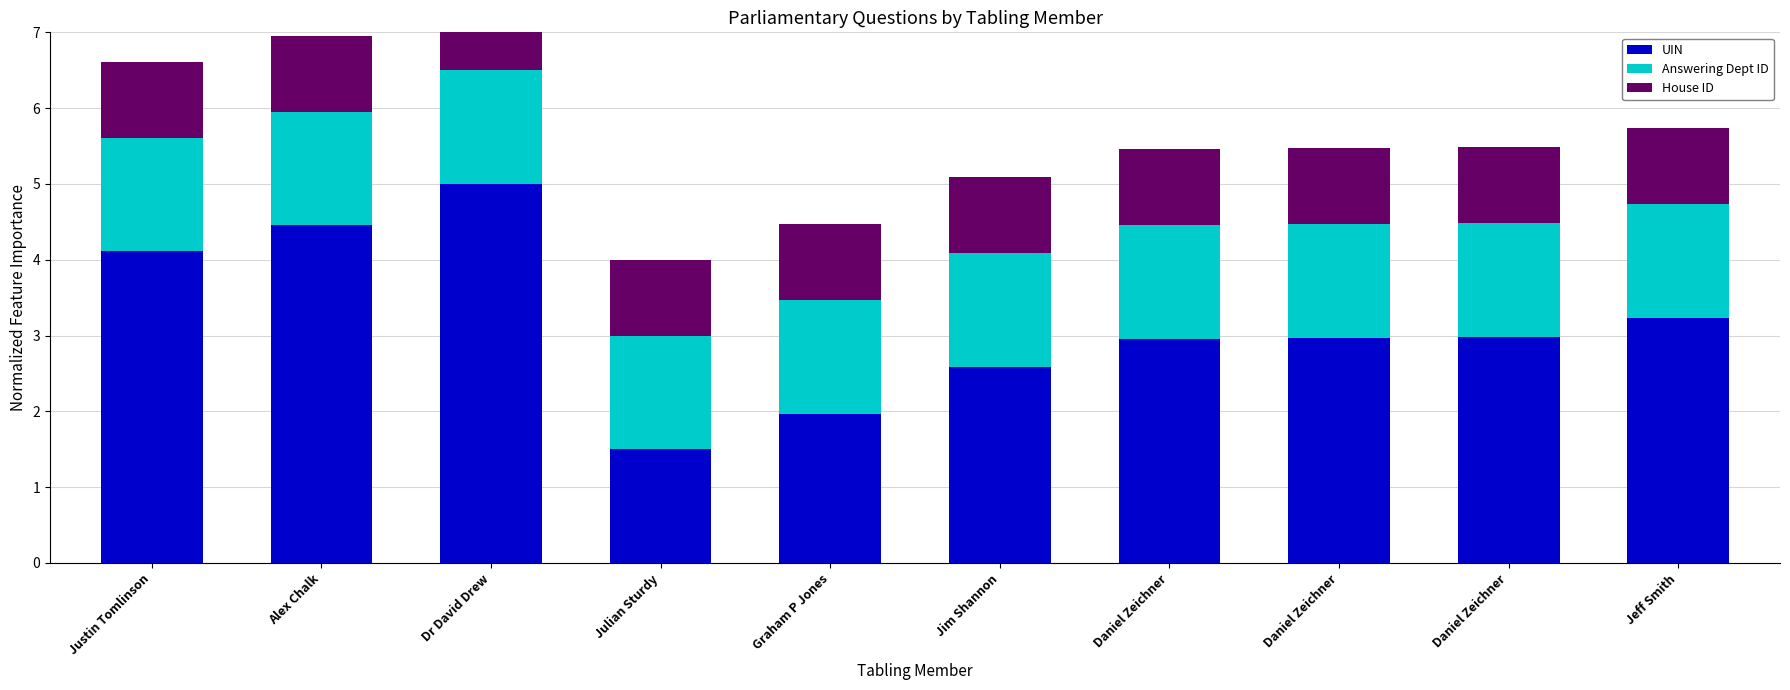

What is the value of the House ID bar at the 6th from the left?

1.0